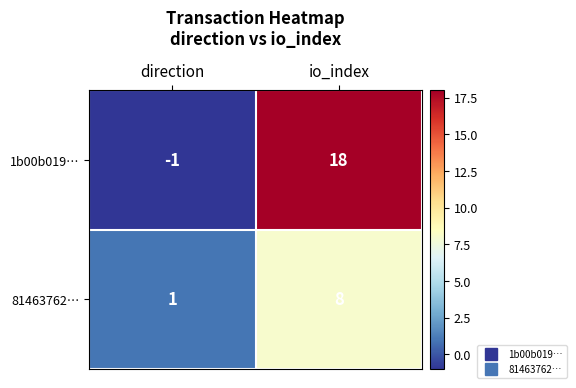

At io_index, list the series in order from largest to smallest.

1b00b019…, 81463762…